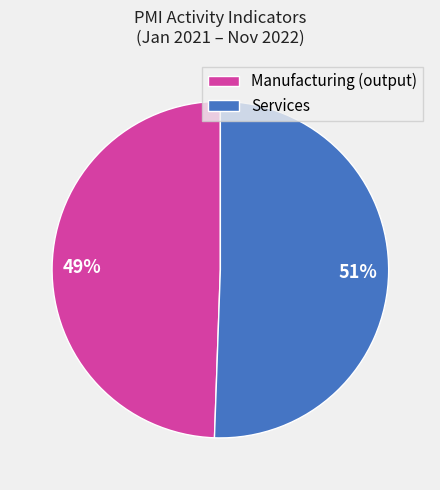

Does any single category account for the majority?

Yes